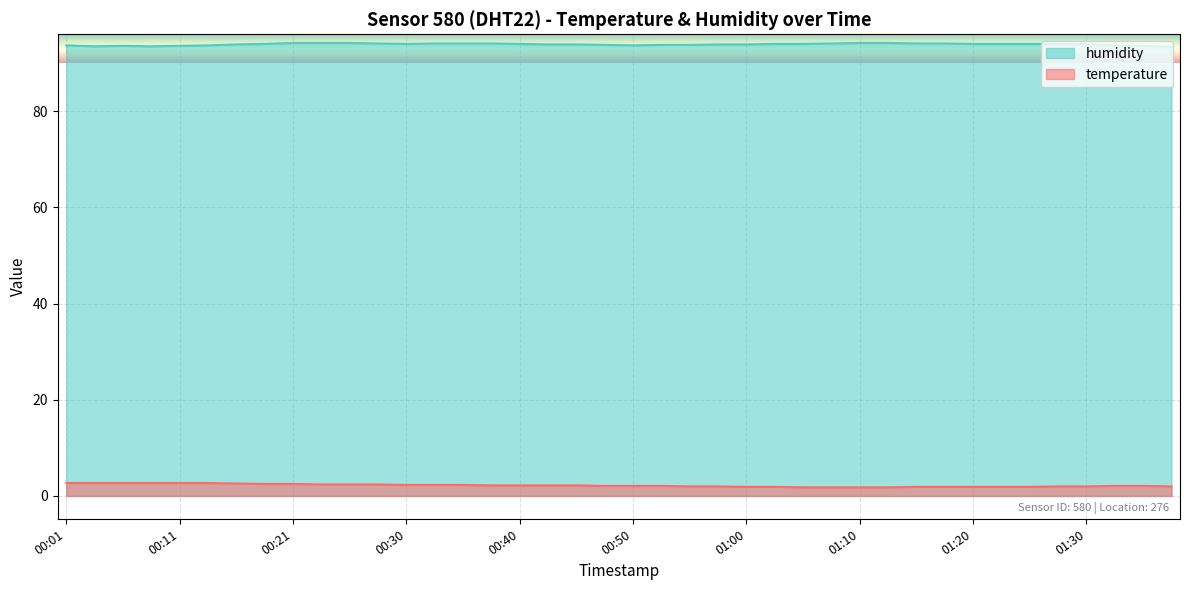

How many humidity values are between 93 and 94?

28